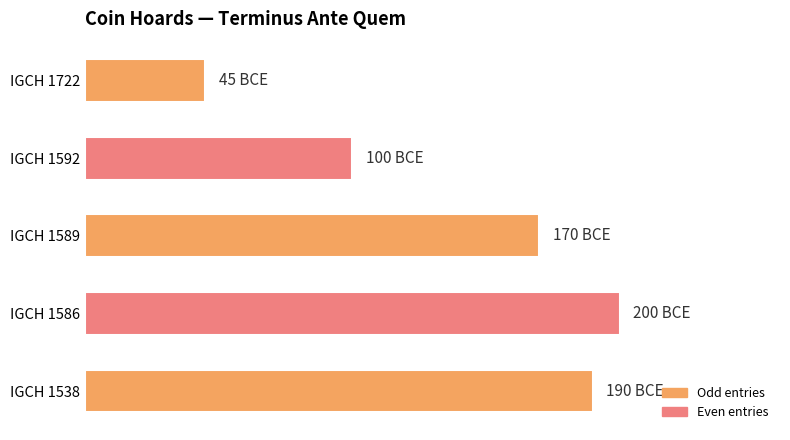

What is the maximum value shown in the chart?

200